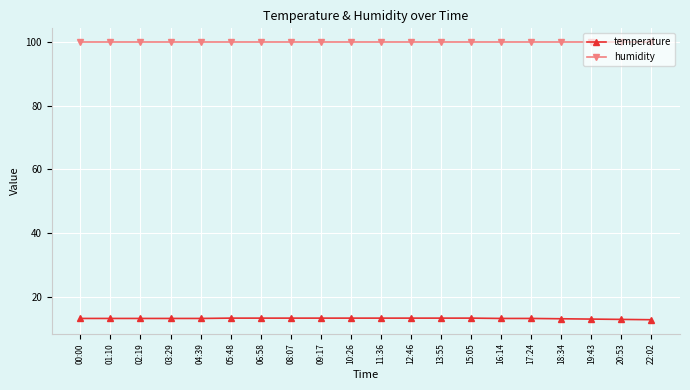

Rank the series at 03:29 from highest to lowest value.

humidity, temperature